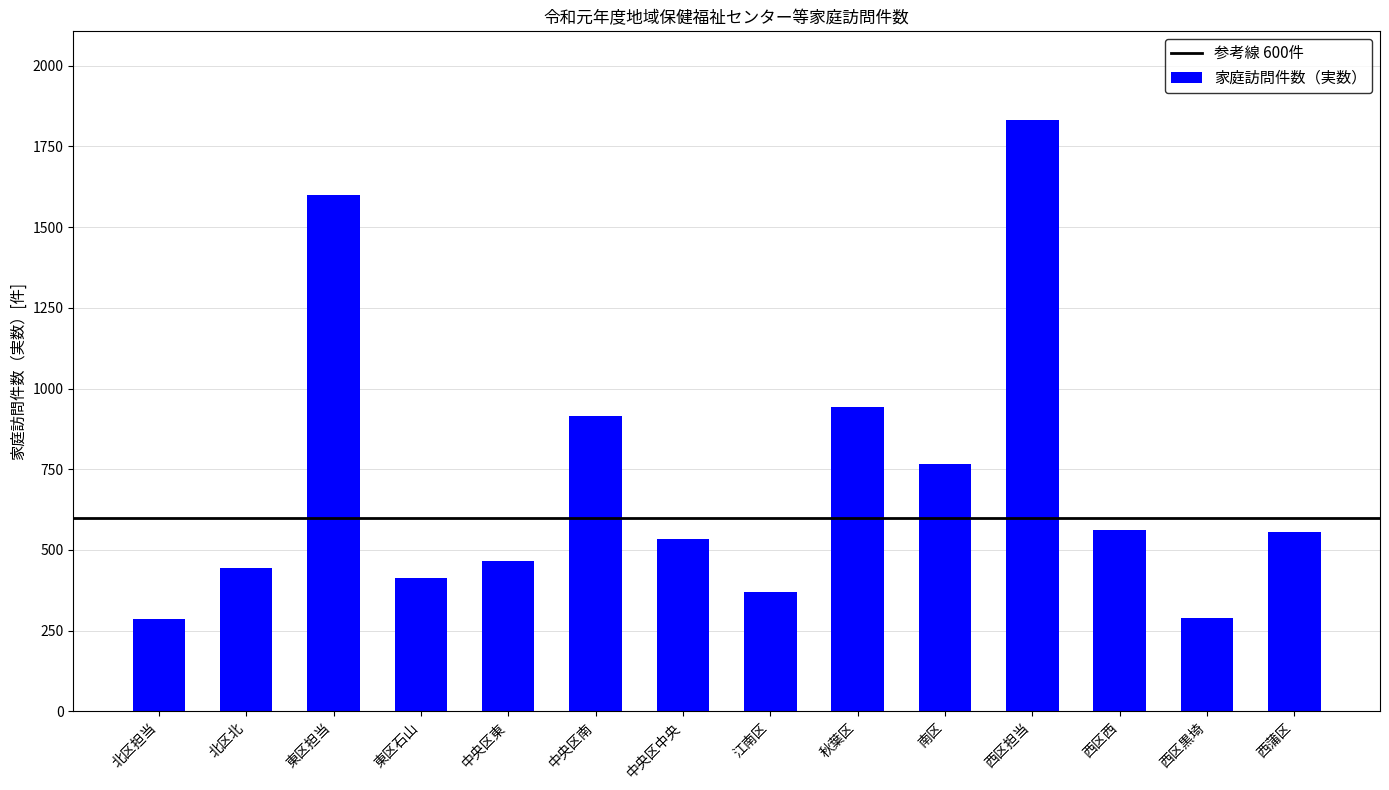

What is the average value?

713